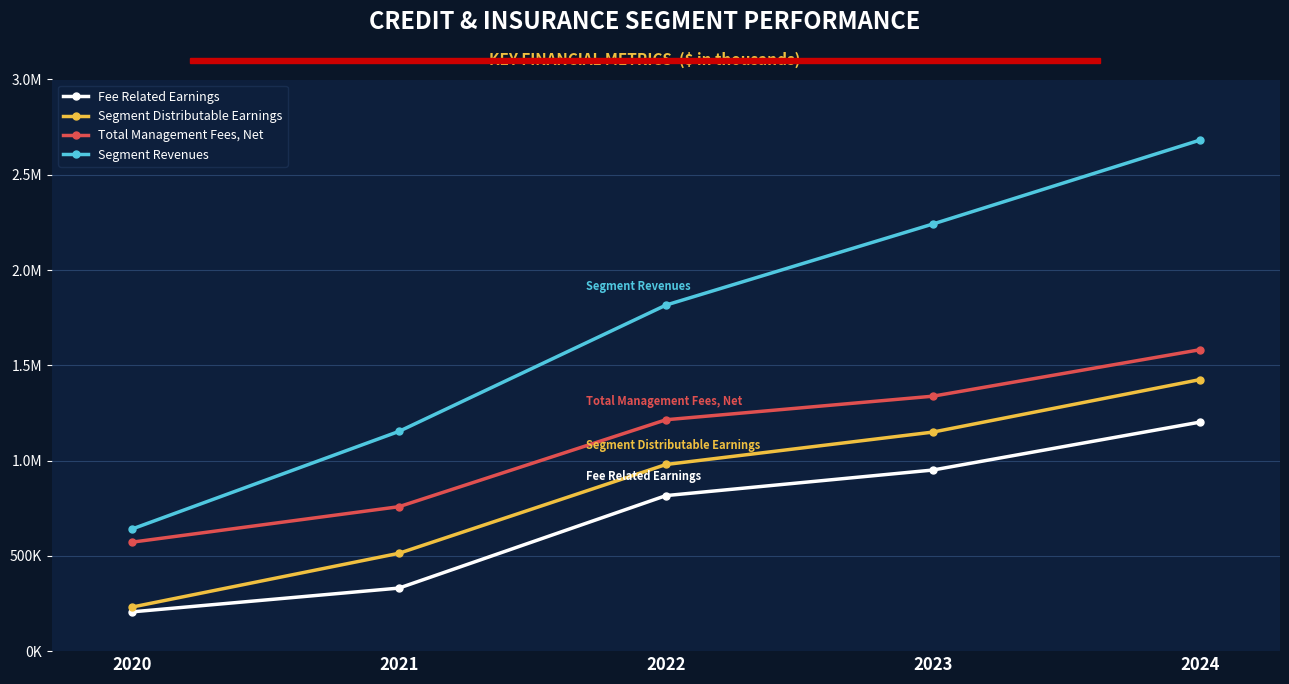

The value of Segment Distributable Earnings at 2023 is 2025833. True or false?

False